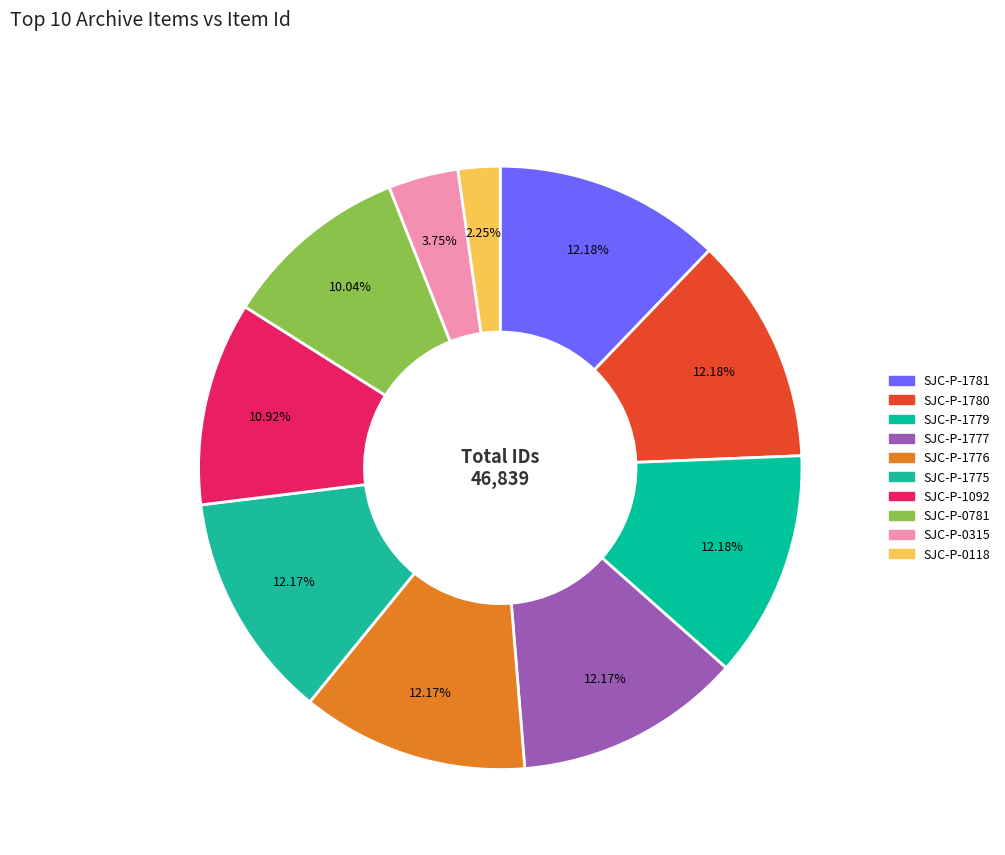

What percentage do SJC-P-0118 and SJC-P-1781 together represent?

14.4%